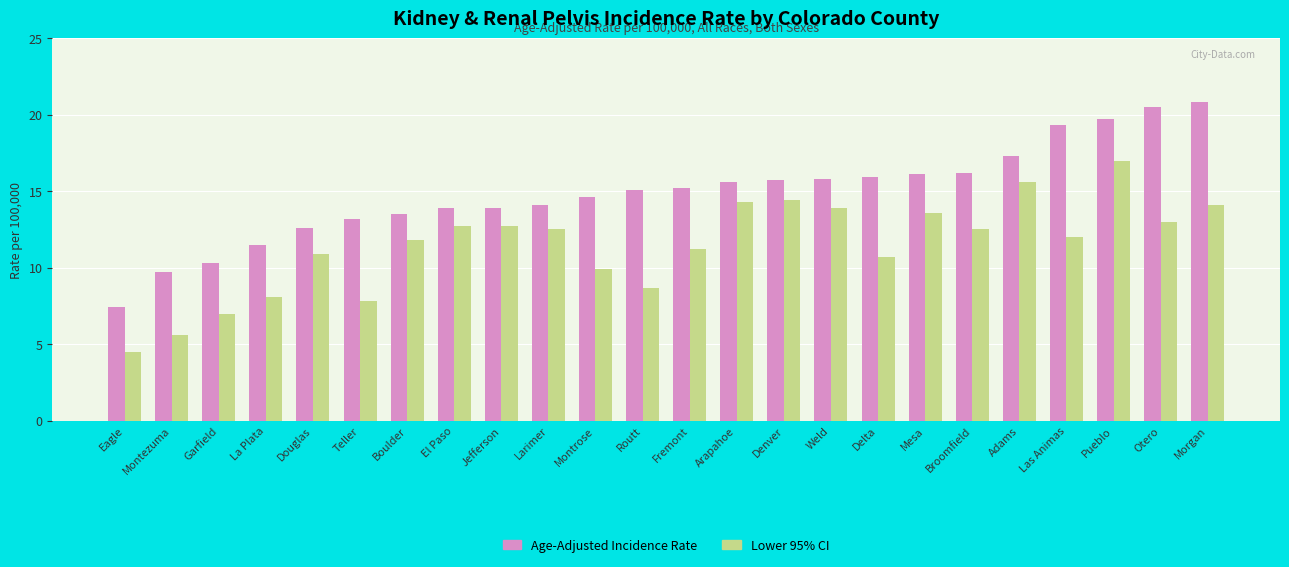

The Lower 95% CI series shows 3.5 at Routt. True or false?

False